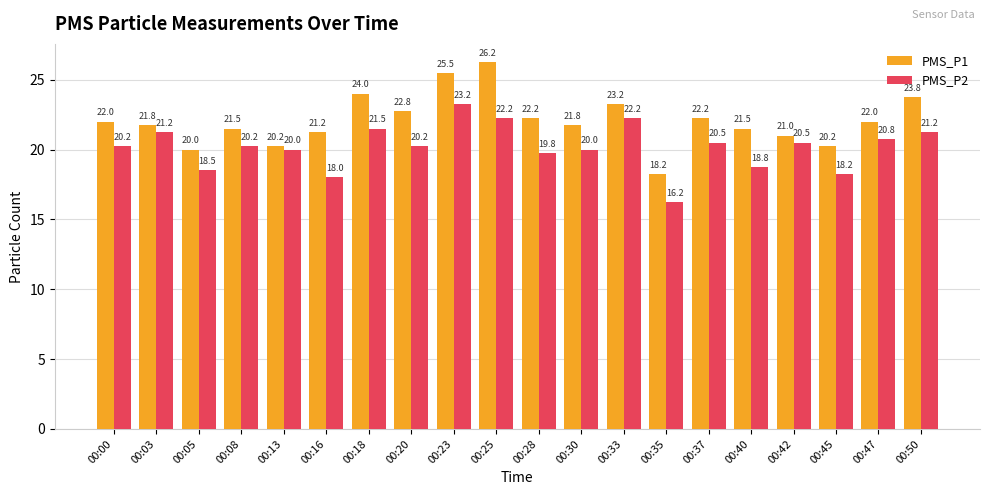

Are the bars horizontal?

No